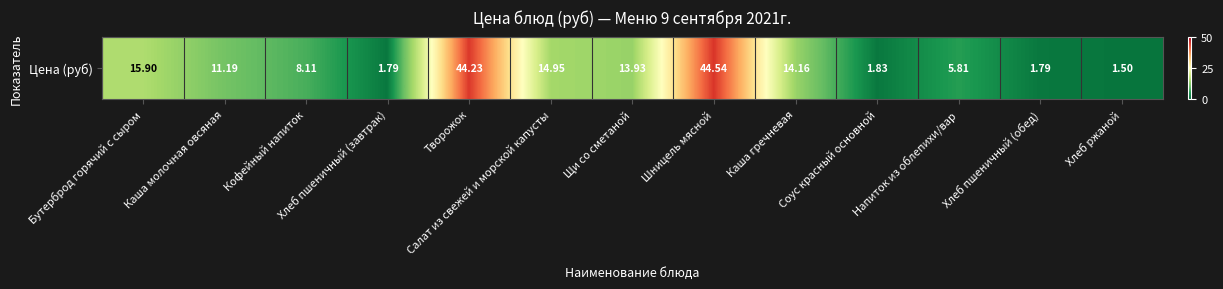

List the labels in order of value, smallest first.

Хлеб ржаной, Хлеб пшеничный (завтрак), Хлеб пшеничный (обед), Соус красный основной, Напиток из облепихи/вар, Кофейный напиток, Каша молочная овсяная, Щи со сметаной, Каша гречневая, Салат из свежей и морской капусты, Бутерброд горячий с сыром, Творожок, Шницель мясной